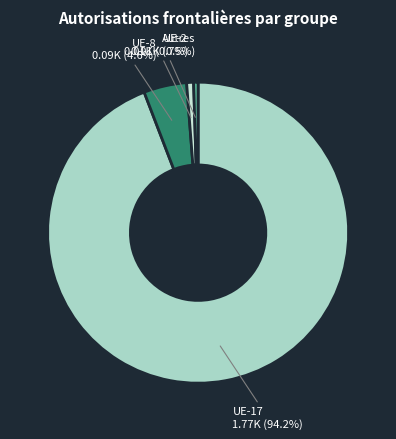

Is UE-8 the majority of the pie?

No